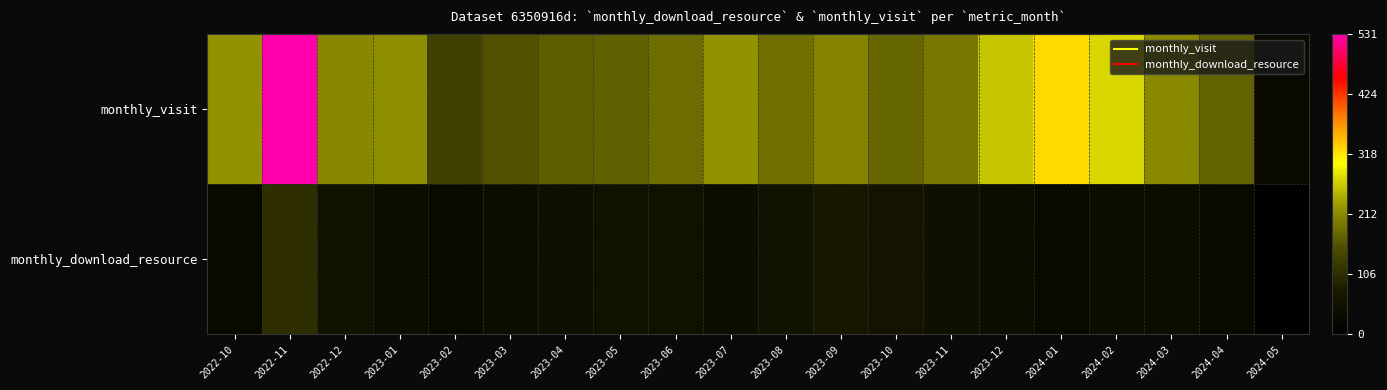

What is the total value across all series at 2023-07?

264